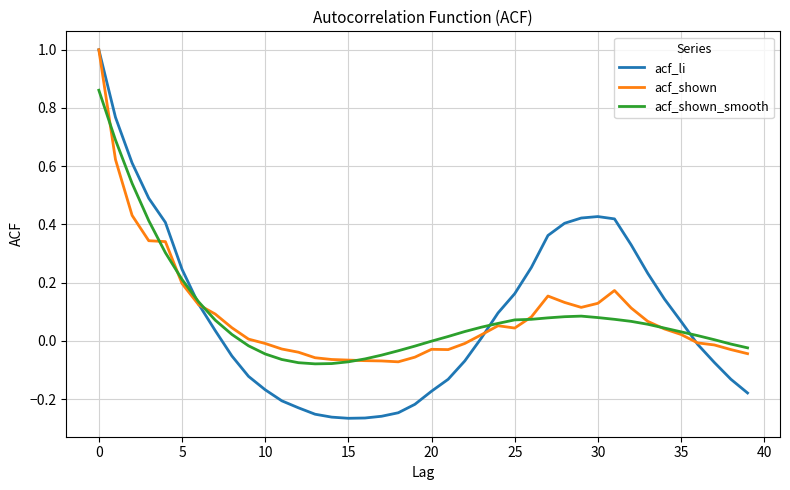

How many lines are shown in the chart?

3